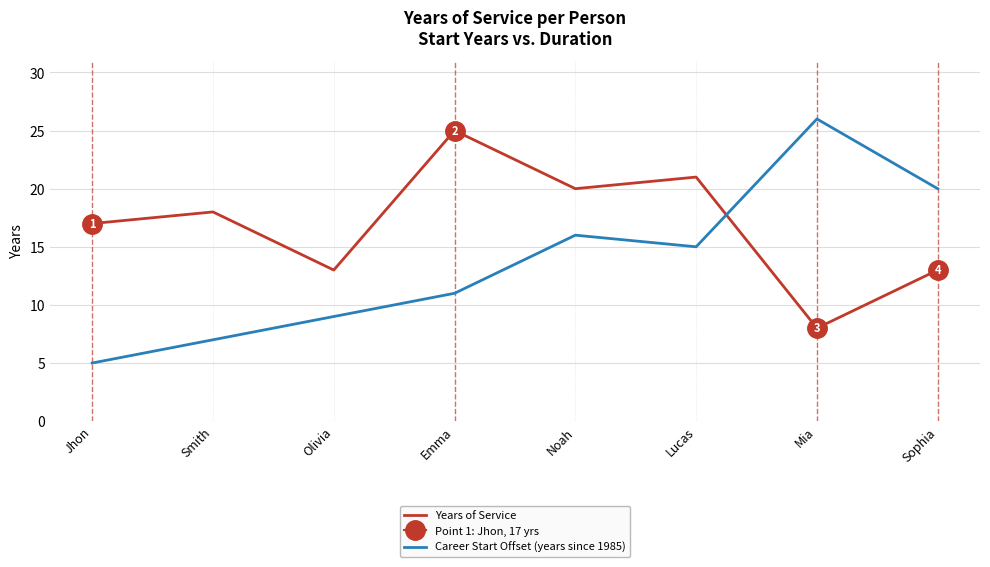

True or false: Career Start Offset (years since 1985) has more than 1 points higher than both neighbors.

True